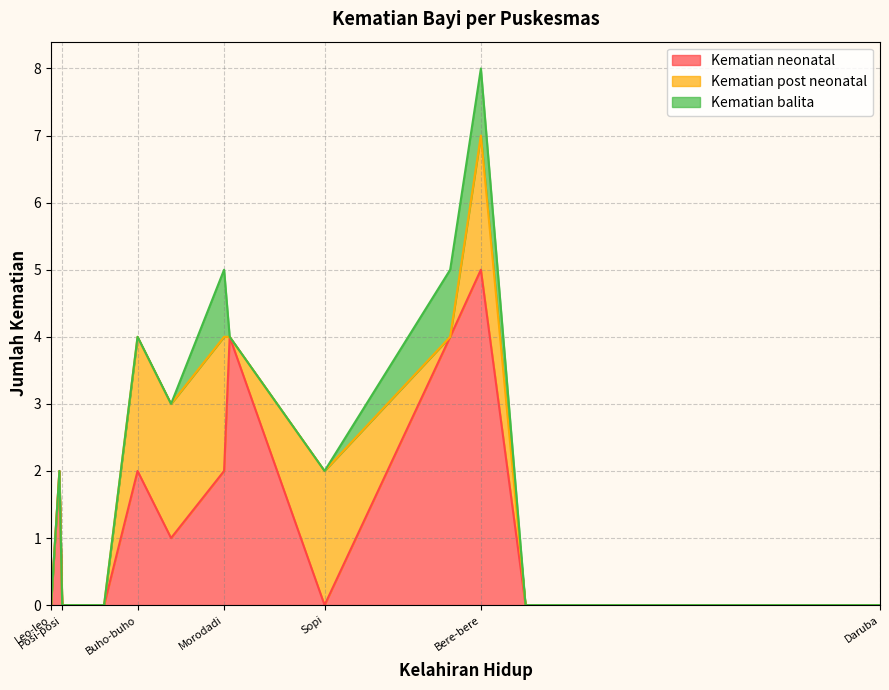

The Kematian neonatal series shows 0 at Sopi. True or false?

True